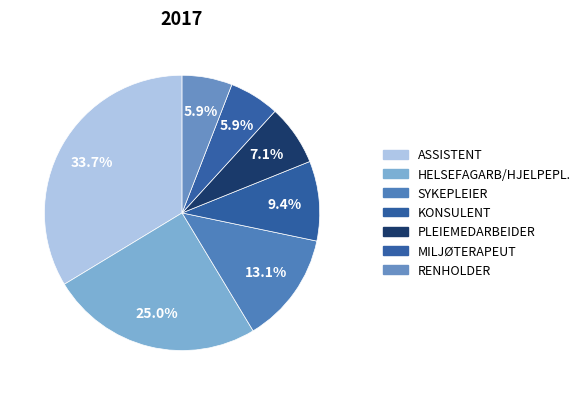

How many slices are in this pie chart?

7